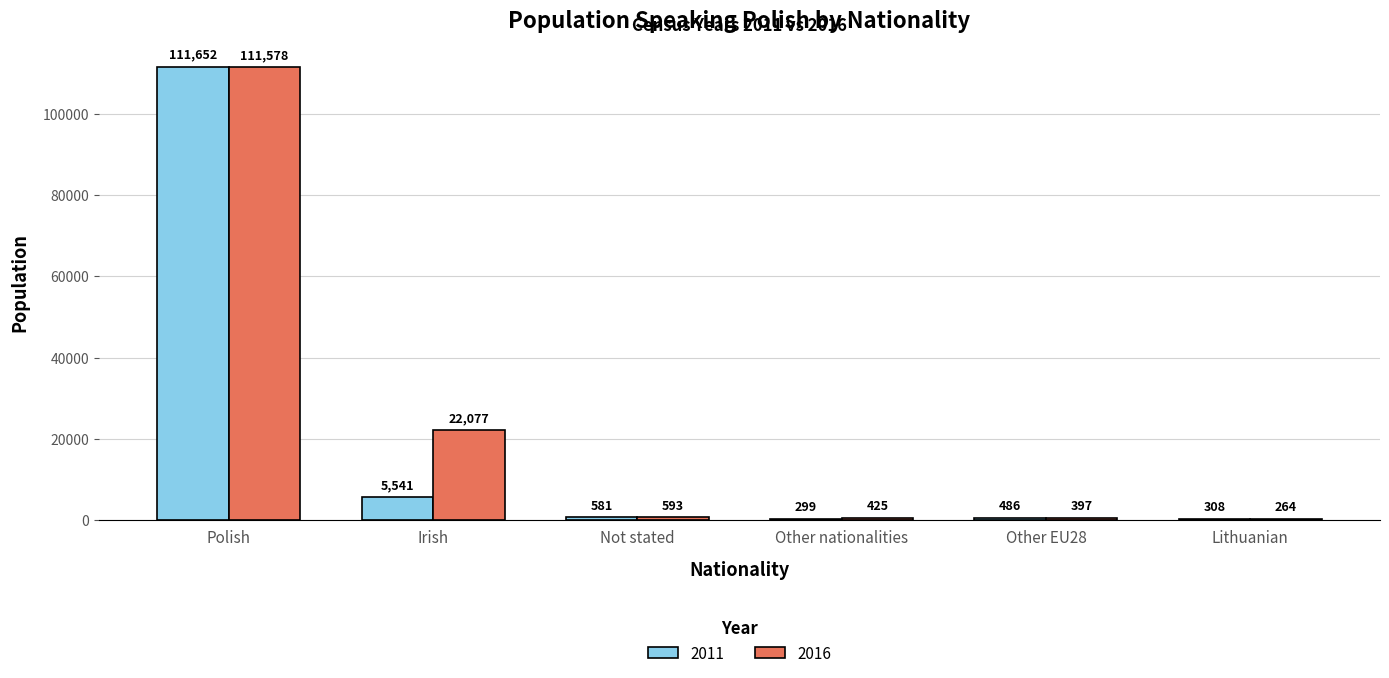

The value of 2011 at Other nationalities is 299. True or false?

True